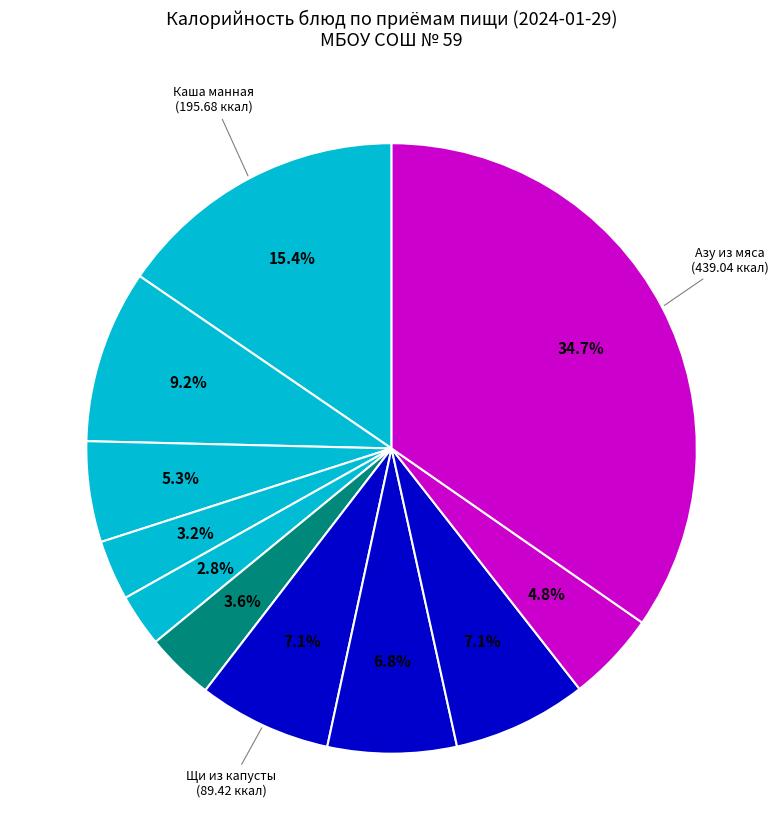

To the nearest percent, what is the average slice percentage?

9%